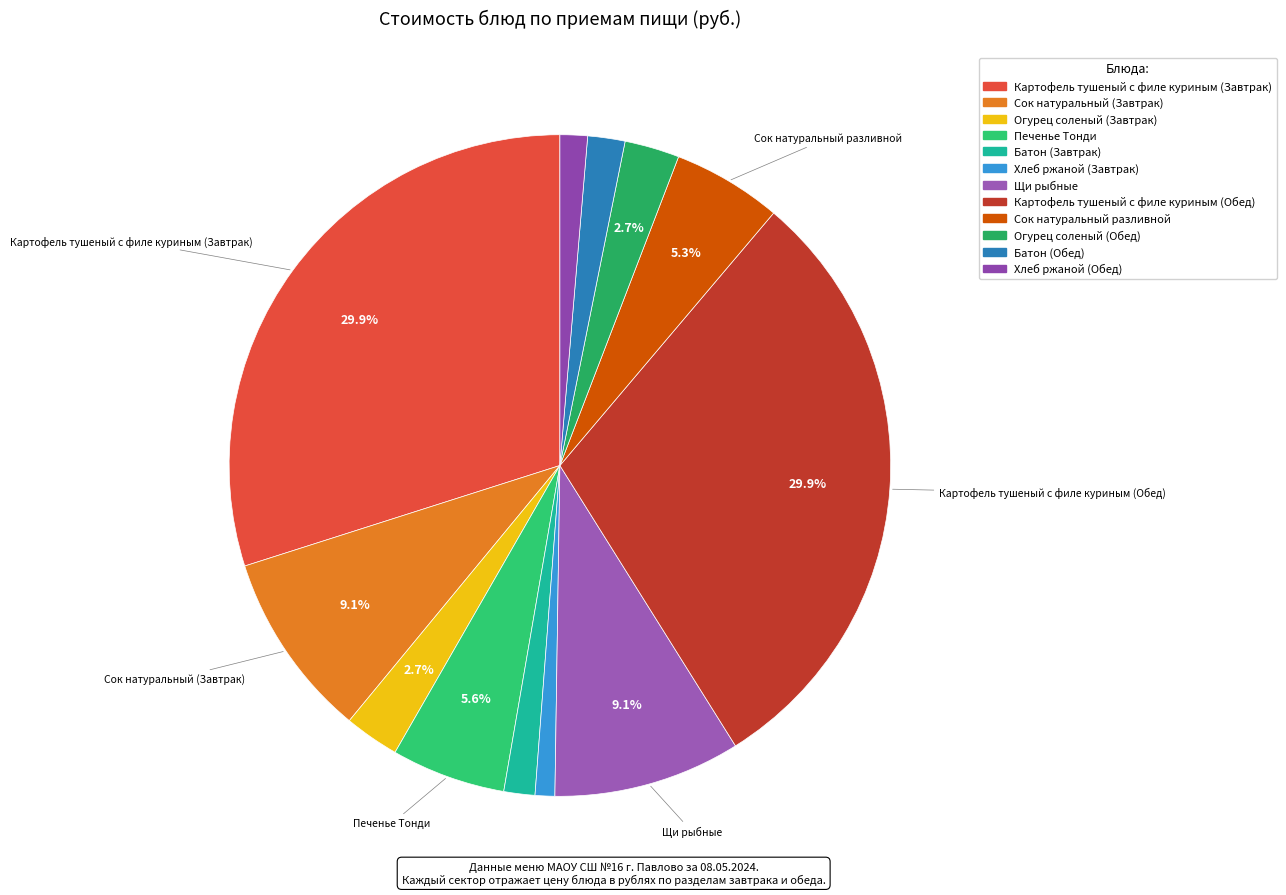

How many slices are in this pie chart?

12